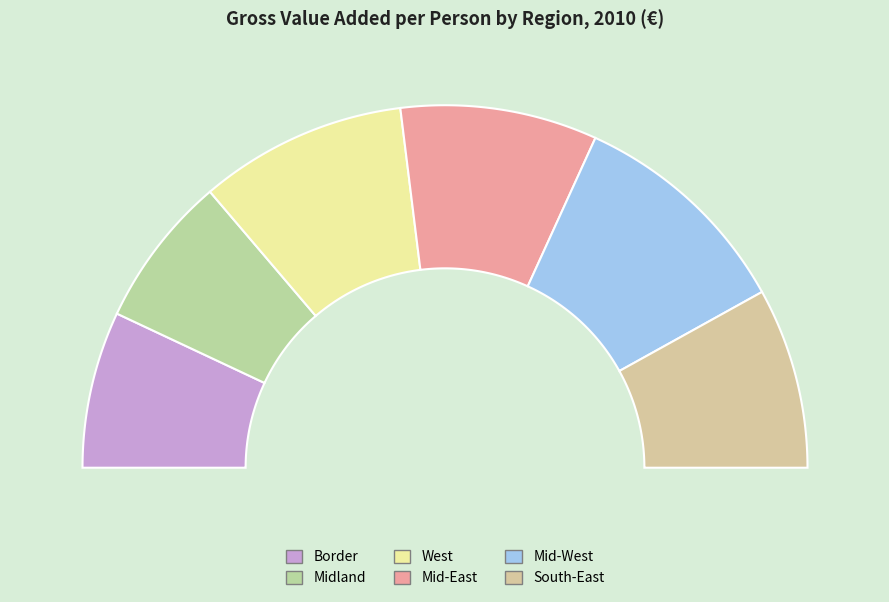

Which slice is the smallest?

Midland